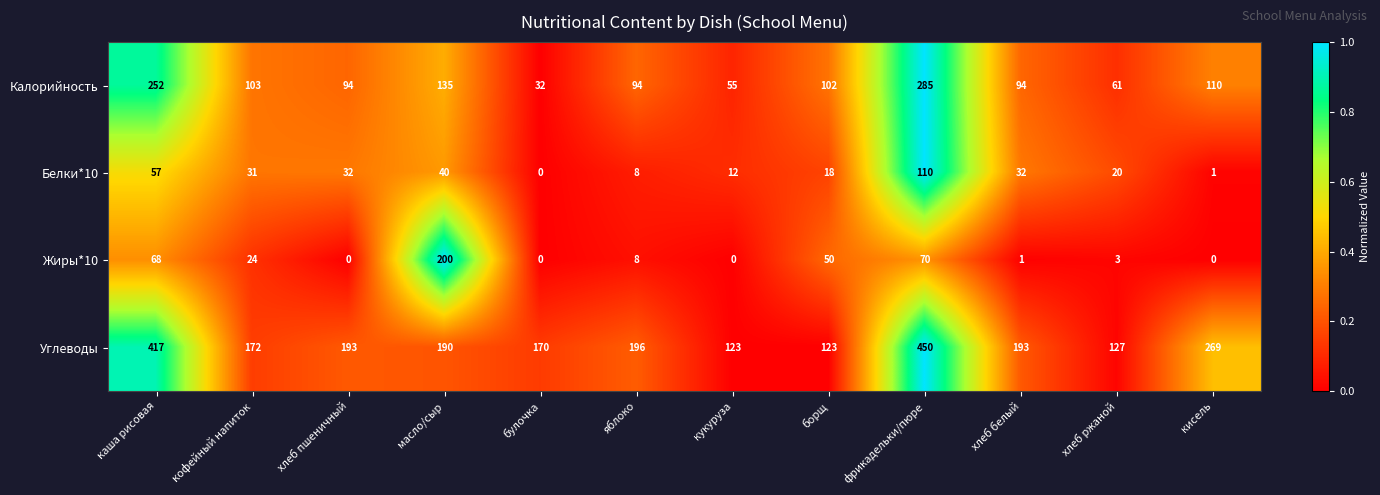

What is the spread (max minus min) of values at масло/сыр?

160